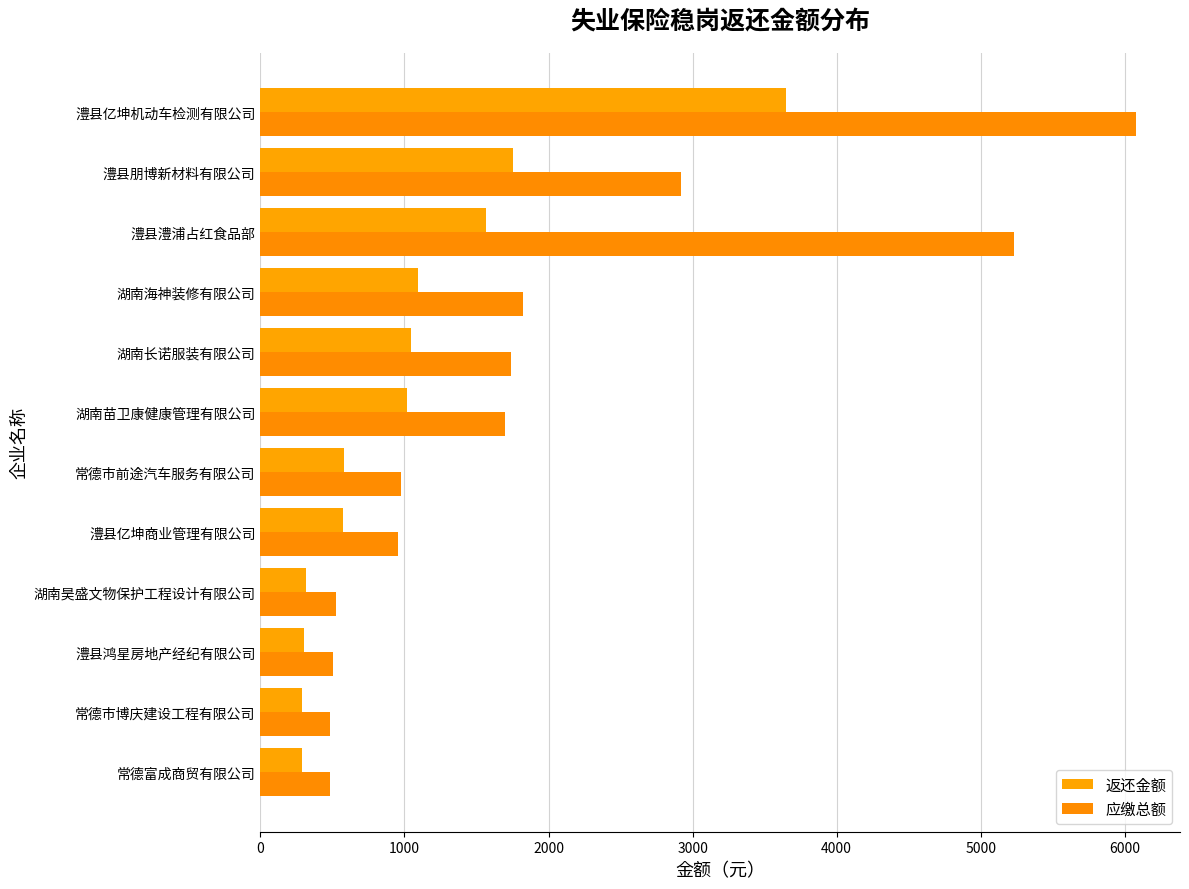

How many series are shown in this chart?

2